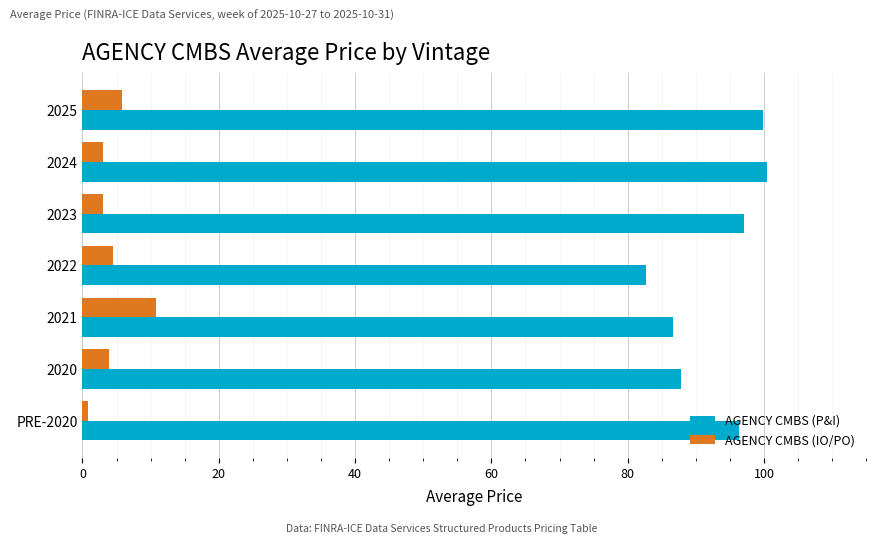

At 2023, list the series in order from smallest to largest.

AGENCY CMBS (IO/PO), AGENCY CMBS (P&I)